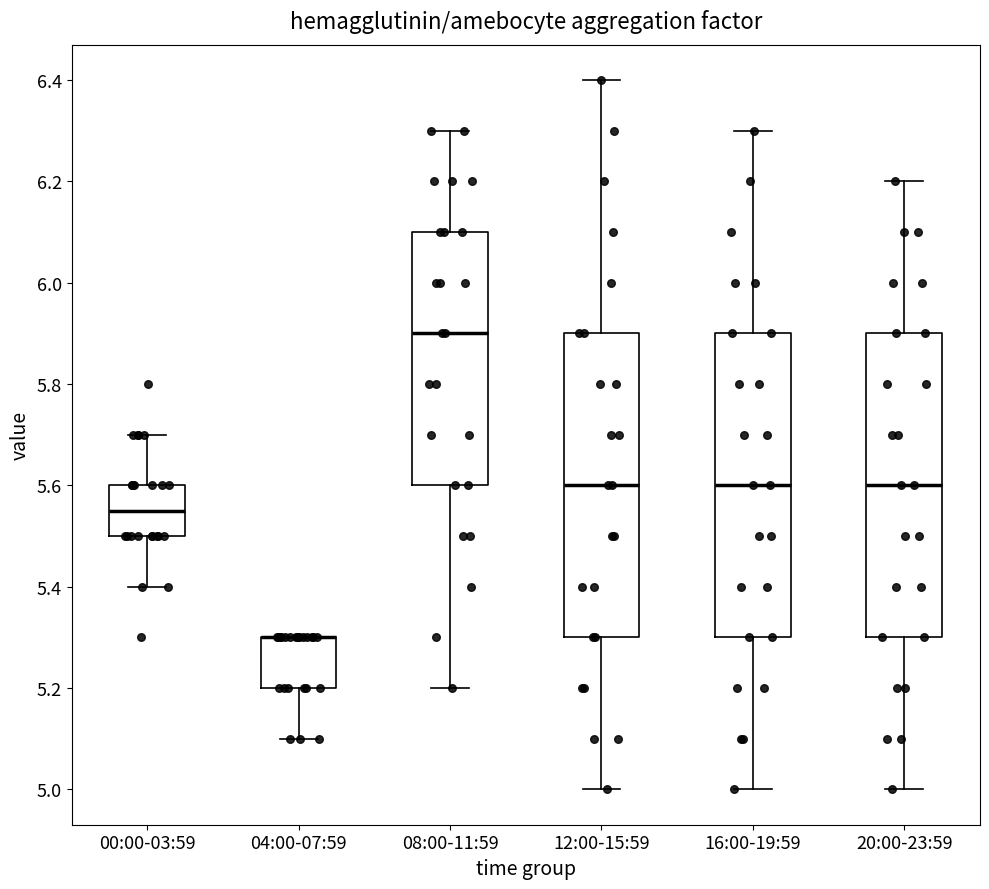

Where does the lower whisker of the box for 20:00-23:59 end on the y-axis? The values are not printed on the chart, so give them approximately, as read against the axis.

5.00